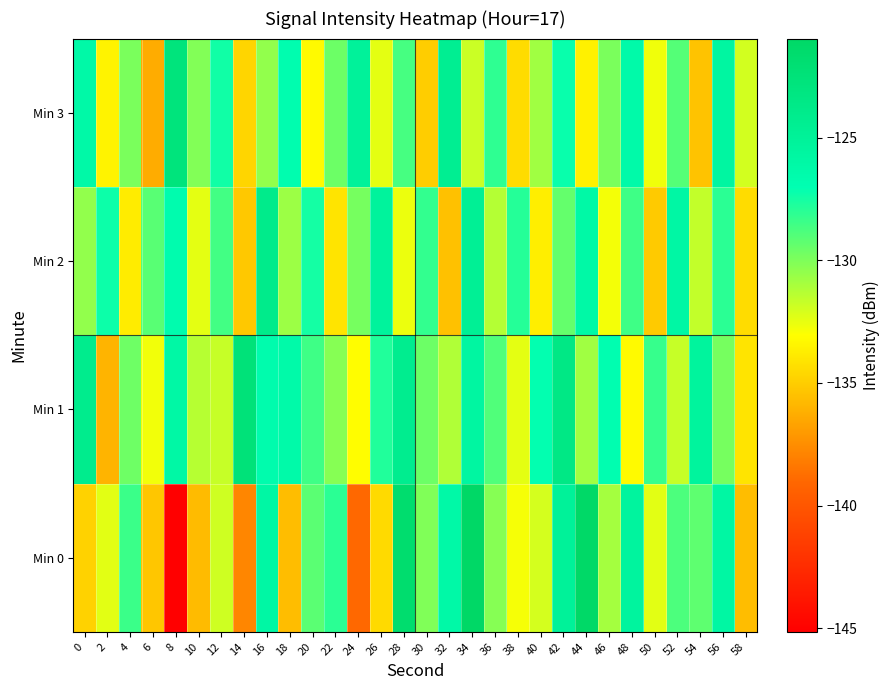

Which has a higher value, 2 or 26?

2